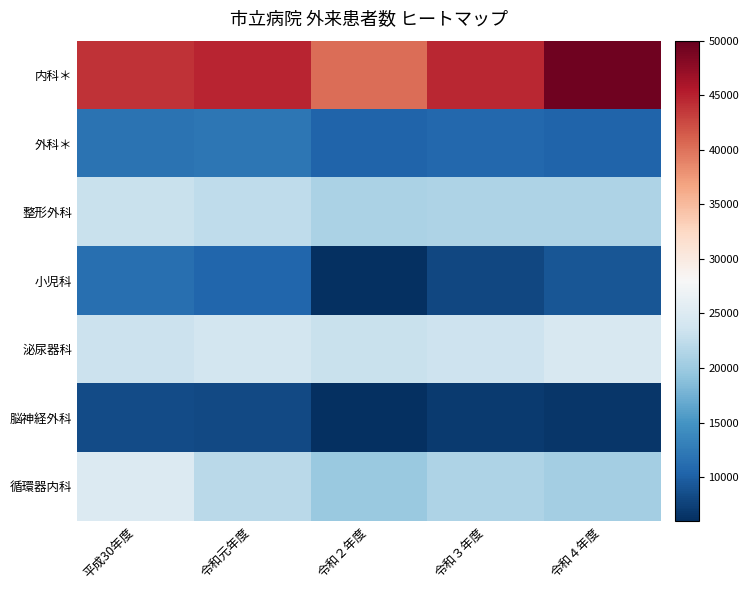

What is the total value across all series at 平成30年度?

146643